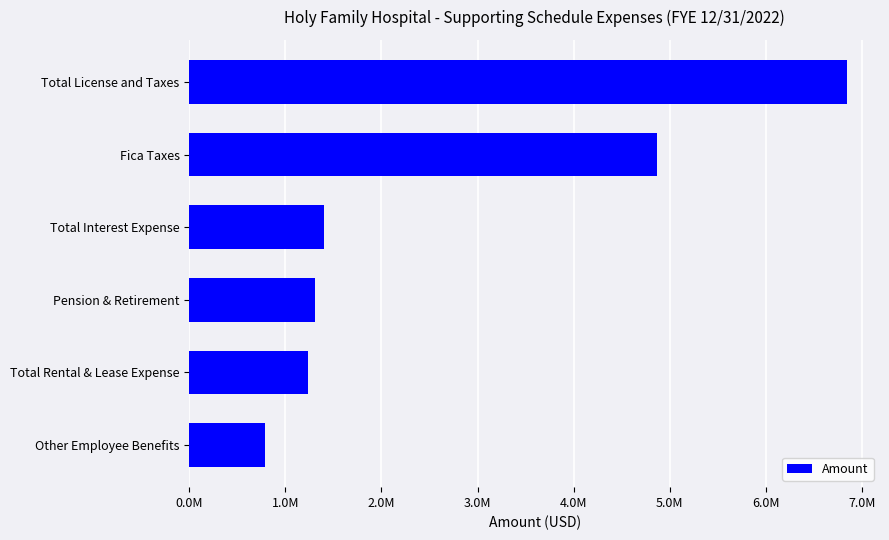

Does the chart contain stacked bars?

No